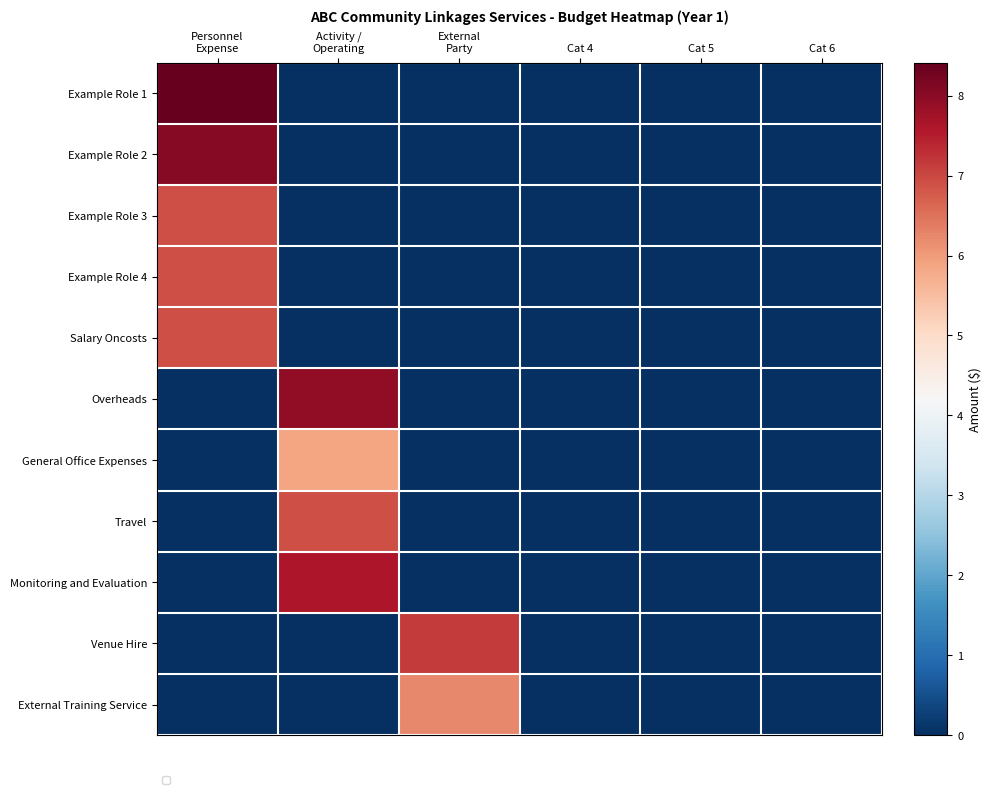

Which series has the largest total across all categories?

Example Role 1